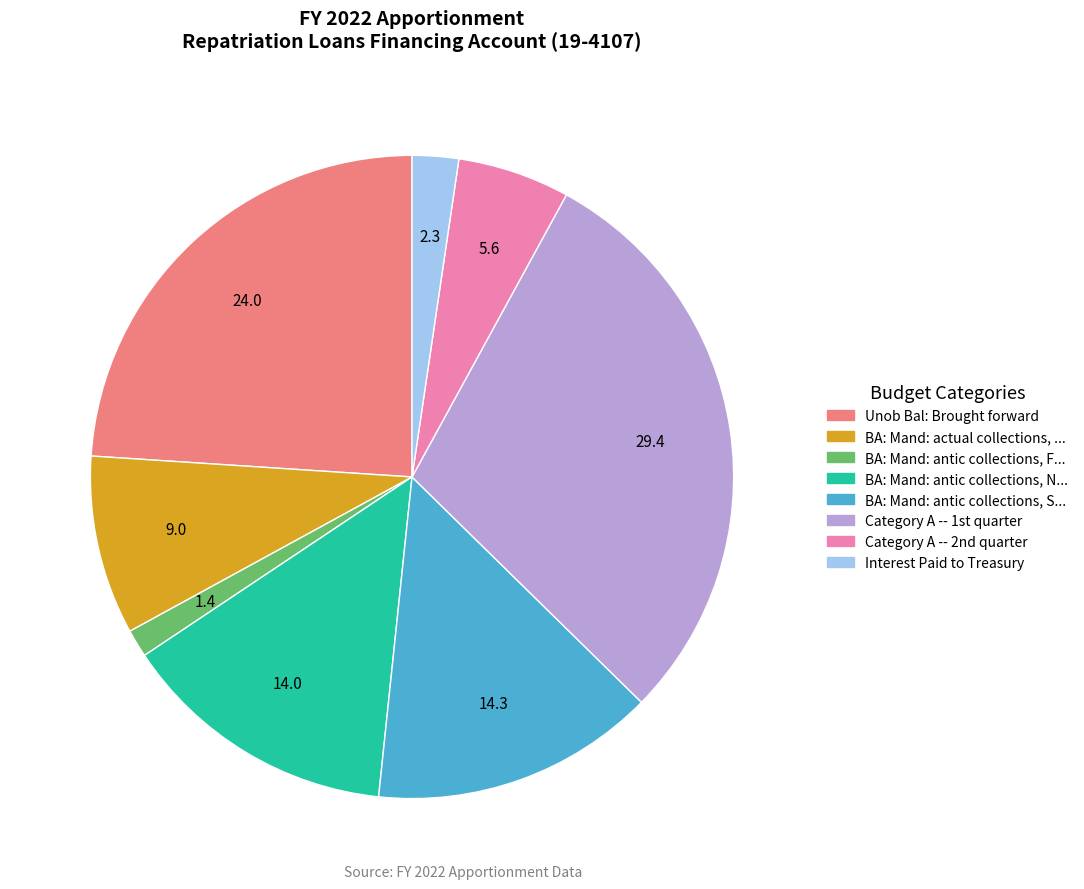

Is there any slice that represents more than half of the pie?

No